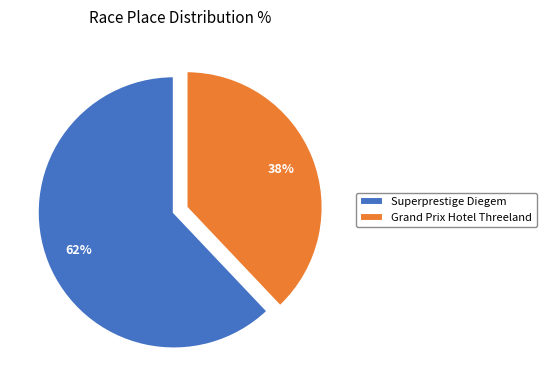

What percentage is the Superprestige Diegem slice, to the nearest percent?

62%